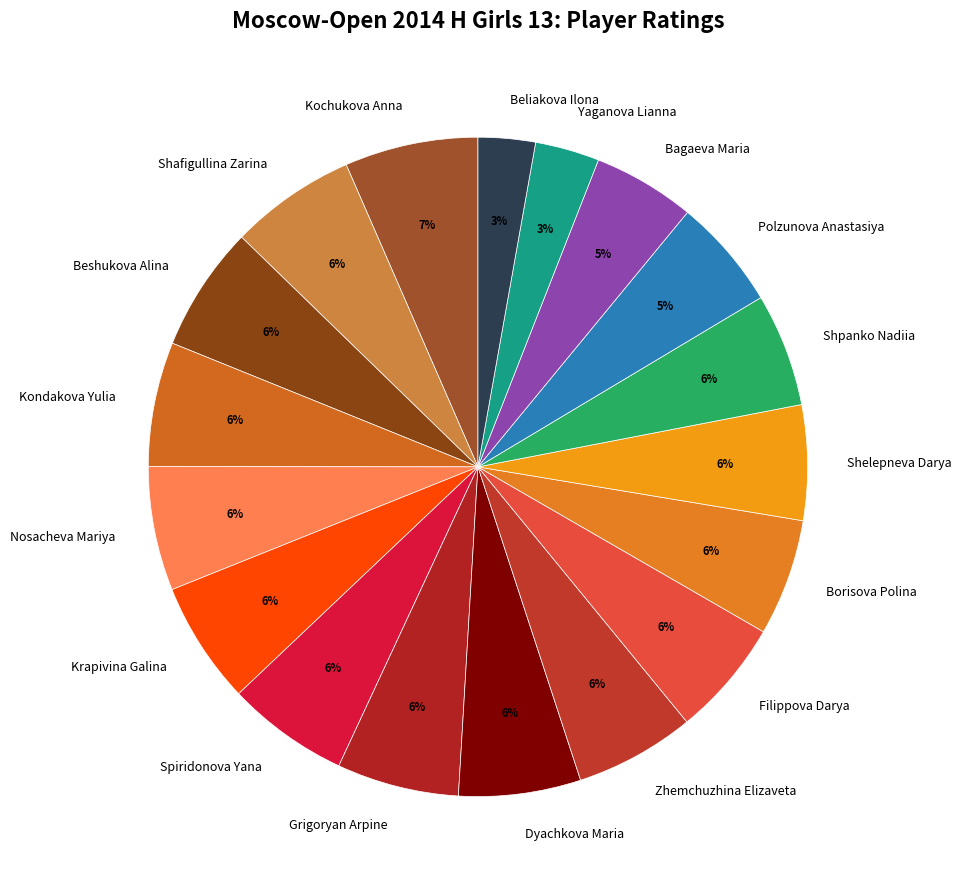

Is the sum of Shafigullina Zarina and Beshukova Alina greater than half?

No